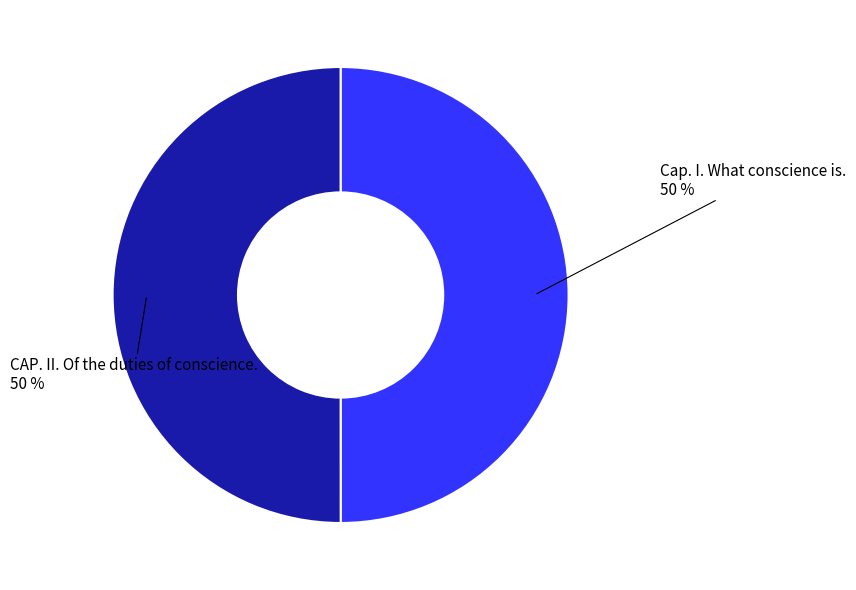

To the nearest percent, what is the average slice percentage?

50%